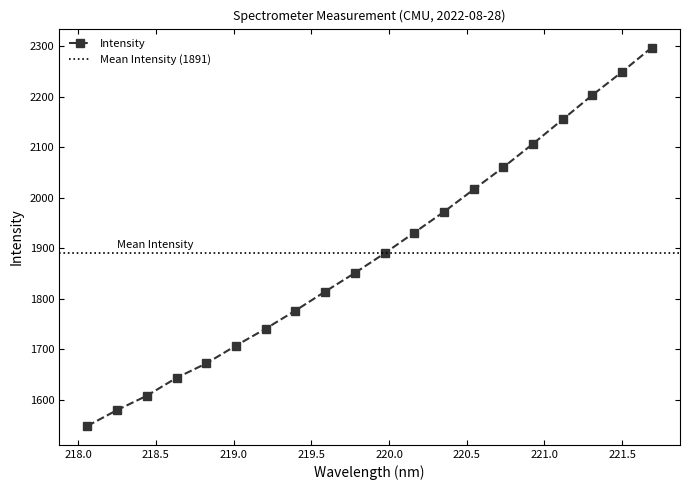

What is the label of the 8th point from the right?

220.3533